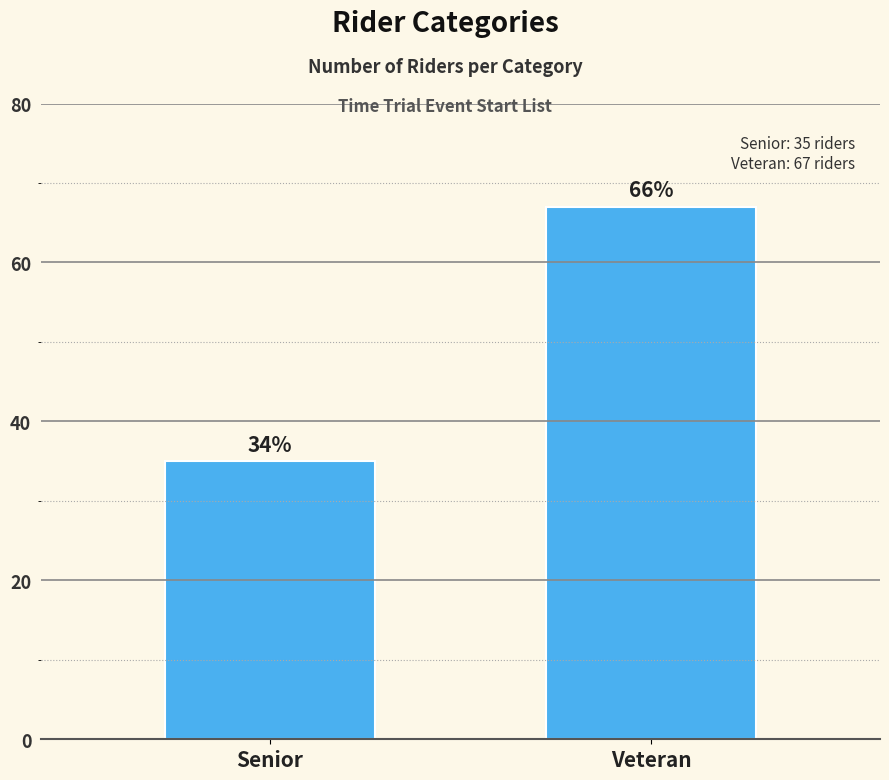

At which category does the chart reach its minimum across all series?

Senior